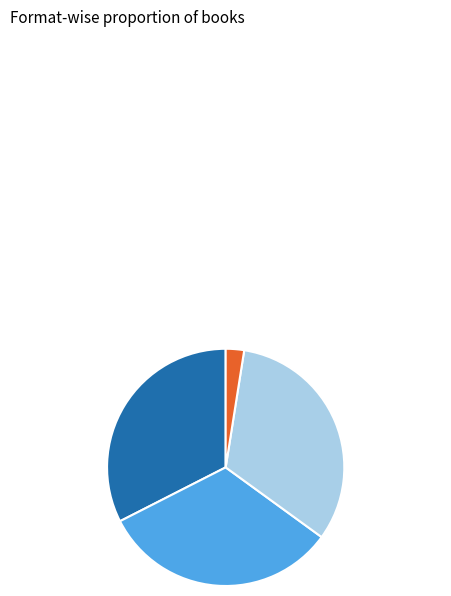

Is there a majority slice in this chart?

No